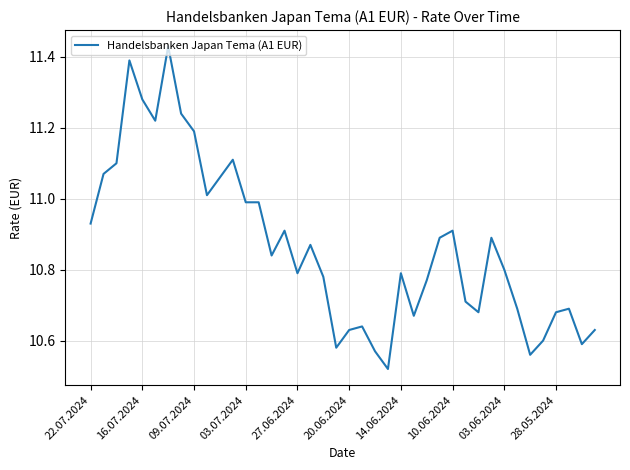

What is the difference between the maximum and minimum values?

0.9